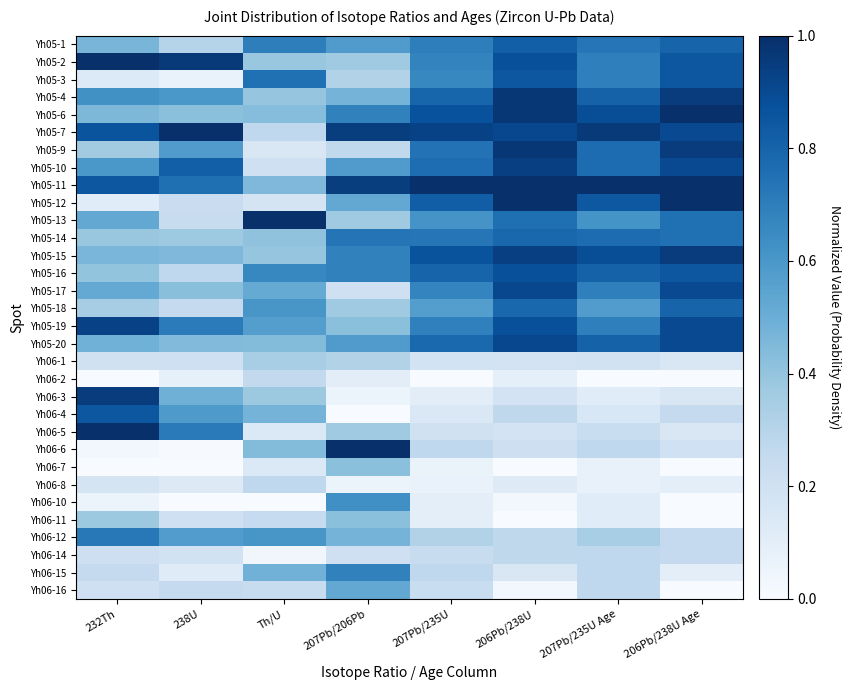

Reading left to right, what are all the values shown in this chart?

Yh05-1: 232Th=0.5	238U=0.3	Th/U=0.7	207Pb/206Pb=0.6	207Pb/235U=0.7	206Pb/238U=0.8	207Pb/235U Age=0.7	206Pb/238U Age=0.8
Yh05-2: 232Th=1.0	238U=1.0	Th/U=0.4	207Pb/206Pb=0.4	207Pb/235U=0.7	206Pb/238U=0.9	207Pb/235U Age=0.7	206Pb/238U Age=0.8
Yh05-3: 232Th=0.1	238U=0.1	Th/U=0.8	207Pb/206Pb=0.3	207Pb/235U=0.7	206Pb/238U=0.8	207Pb/235U Age=0.7	206Pb/238U Age=0.8
Yh05-4: 232Th=0.6	238U=0.6	Th/U=0.4	207Pb/206Pb=0.5	207Pb/235U=0.8	206Pb/238U=1.0	207Pb/235U Age=0.8	206Pb/238U Age=0.9
Yh05-6: 232Th=0.5	238U=0.4	Th/U=0.4	207Pb/206Pb=0.7	207Pb/235U=0.9	206Pb/238U=1.0	207Pb/235U Age=0.9	206Pb/238U Age=1.0
Yh05-7: 232Th=0.9	238U=1.0	Th/U=0.3	207Pb/206Pb=0.9	207Pb/235U=0.9	206Pb/238U=0.9	207Pb/235U Age=1.0	206Pb/238U Age=0.9
Yh05-9: 232Th=0.4	238U=0.6	Th/U=0.2	207Pb/206Pb=0.3	207Pb/235U=0.7	206Pb/238U=1.0	207Pb/235U Age=0.8	206Pb/238U Age=0.9
Yh05-10: 232Th=0.6	238U=0.8	Th/U=0.2	207Pb/206Pb=0.6	207Pb/235U=0.8	206Pb/238U=0.9	207Pb/235U Age=0.8	206Pb/238U Age=0.9
Yh05-11: 232Th=0.9	238U=0.8	Th/U=0.5	207Pb/206Pb=0.9	207Pb/235U=1.0	206Pb/238U=1.0	207Pb/235U Age=1.0	206Pb/238U Age=1.0
Yh05-12: 232Th=0.1	238U=0.2	Th/U=0.2	207Pb/206Pb=0.5	207Pb/235U=0.8	206Pb/238U=1.0	207Pb/235U Age=0.8	206Pb/238U Age=1.0
Yh05-13: 232Th=0.5	238U=0.2	Th/U=1.0	207Pb/206Pb=0.4	207Pb/235U=0.6	206Pb/238U=0.8	207Pb/235U Age=0.6	206Pb/238U Age=0.8
Yh05-14: 232Th=0.4	238U=0.4	Th/U=0.4	207Pb/206Pb=0.7	207Pb/235U=0.7	206Pb/238U=0.8	207Pb/235U Age=0.8	206Pb/238U Age=0.8
Yh05-15: 232Th=0.5	238U=0.5	Th/U=0.4	207Pb/206Pb=0.7	207Pb/235U=0.9	206Pb/238U=0.9	207Pb/235U Age=0.9	206Pb/238U Age=0.9
Yh05-16: 232Th=0.4	238U=0.3	Th/U=0.7	207Pb/206Pb=0.7	207Pb/235U=0.8	206Pb/238U=0.9	207Pb/235U Age=0.8	206Pb/238U Age=0.8
Yh05-17: 232Th=0.5	238U=0.4	Th/U=0.5	207Pb/206Pb=0.2	207Pb/235U=0.7	206Pb/238U=0.9	207Pb/235U Age=0.7	206Pb/238U Age=0.9
Yh05-18: 232Th=0.3	238U=0.3	Th/U=0.6	207Pb/206Pb=0.4	207Pb/235U=0.6	206Pb/238U=0.8	207Pb/235U Age=0.6	206Pb/238U Age=0.8
Yh05-19: 232Th=0.9	238U=0.7	Th/U=0.6	207Pb/206Pb=0.4	207Pb/235U=0.7	206Pb/238U=0.9	207Pb/235U Age=0.7	206Pb/238U Age=0.9
Yh05-20: 232Th=0.5	238U=0.4	Th/U=0.4	207Pb/206Pb=0.6	207Pb/235U=0.8	206Pb/238U=0.9	207Pb/235U Age=0.8	206Pb/238U Age=0.9
Yh06-1: 232Th=0.2	238U=0.2	Th/U=0.3	207Pb/206Pb=0.3	207Pb/235U=0.2	206Pb/238U=0.2	207Pb/235U Age=0.2	206Pb/238U Age=0.1
Yh06-2: 232Th=0.0	238U=0.1	Th/U=0.3	207Pb/206Pb=0.1	207Pb/235U=0.0	206Pb/238U=0.1	207Pb/235U Age=0.0	206Pb/238U Age=0.0
Yh06-3: 232Th=0.9	238U=0.5	Th/U=0.4	207Pb/206Pb=0.1	207Pb/235U=0.1	206Pb/238U=0.2	207Pb/235U Age=0.1	206Pb/238U Age=0.1
Yh06-4: 232Th=0.8	238U=0.6	Th/U=0.5	207Pb/206Pb=0.0	207Pb/235U=0.1	206Pb/238U=0.3	207Pb/235U Age=0.2	206Pb/238U Age=0.2
Yh06-5: 232Th=1.0	238U=0.7	Th/U=0.1	207Pb/206Pb=0.4	207Pb/235U=0.2	206Pb/238U=0.2	207Pb/235U Age=0.2	206Pb/238U Age=0.1
Yh06-6: 232Th=0.0	238U=0.0	Th/U=0.4	207Pb/206Pb=1.0	207Pb/235U=0.3	206Pb/238U=0.2	207Pb/235U Age=0.3	206Pb/238U Age=0.2
Yh06-7: 232Th=0.0	238U=0.0	Th/U=0.1	207Pb/206Pb=0.4	207Pb/235U=0.1	206Pb/238U=0.0	207Pb/235U Age=0.1	206Pb/238U Age=0.0
Yh06-8: 232Th=0.2	238U=0.1	Th/U=0.3	207Pb/206Pb=0.1	207Pb/235U=0.1	206Pb/238U=0.1	207Pb/235U Age=0.1	206Pb/238U Age=0.1
Yh06-10: 232Th=0.1	238U=0.0	Th/U=0.0	207Pb/206Pb=0.6	207Pb/235U=0.1	206Pb/238U=0.0	207Pb/235U Age=0.1	206Pb/238U Age=0.0
Yh06-11: 232Th=0.4	238U=0.2	Th/U=0.2	207Pb/206Pb=0.4	207Pb/235U=0.1	206Pb/238U=0.0	207Pb/235U Age=0.1	206Pb/238U Age=0.0
Yh06-12: 232Th=0.7	238U=0.6	Th/U=0.6	207Pb/206Pb=0.5	207Pb/235U=0.3	206Pb/238U=0.3	207Pb/235U Age=0.3	206Pb/238U Age=0.2
Yh06-14: 232Th=0.2	238U=0.2	Th/U=0.0	207Pb/206Pb=0.2	207Pb/235U=0.2	206Pb/238U=0.3	207Pb/235U Age=0.3	206Pb/238U Age=0.2
Yh06-15: 232Th=0.2	238U=0.1	Th/U=0.5	207Pb/206Pb=0.7	207Pb/235U=0.3	206Pb/238U=0.2	207Pb/235U Age=0.3	206Pb/238U Age=0.1
Yh06-16: 232Th=0.2	238U=0.3	Th/U=0.2	207Pb/206Pb=0.5	207Pb/235U=0.2	206Pb/238U=0.0	207Pb/235U Age=0.3	206Pb/238U Age=0.0